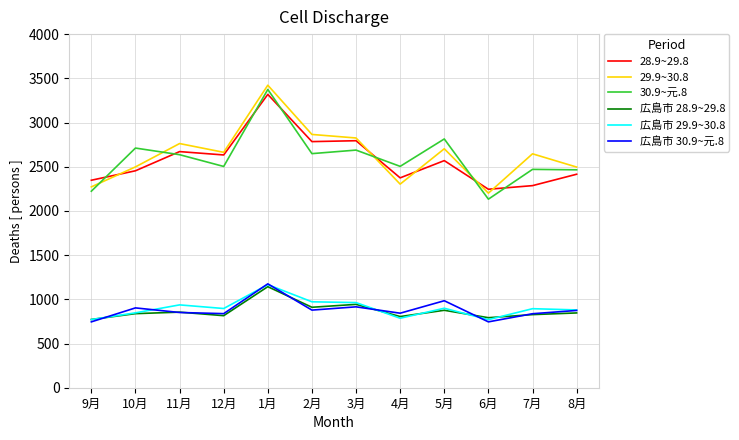

In 29.9~30.8, how many points are higher than both neighbors (excluding endpoints)?

4